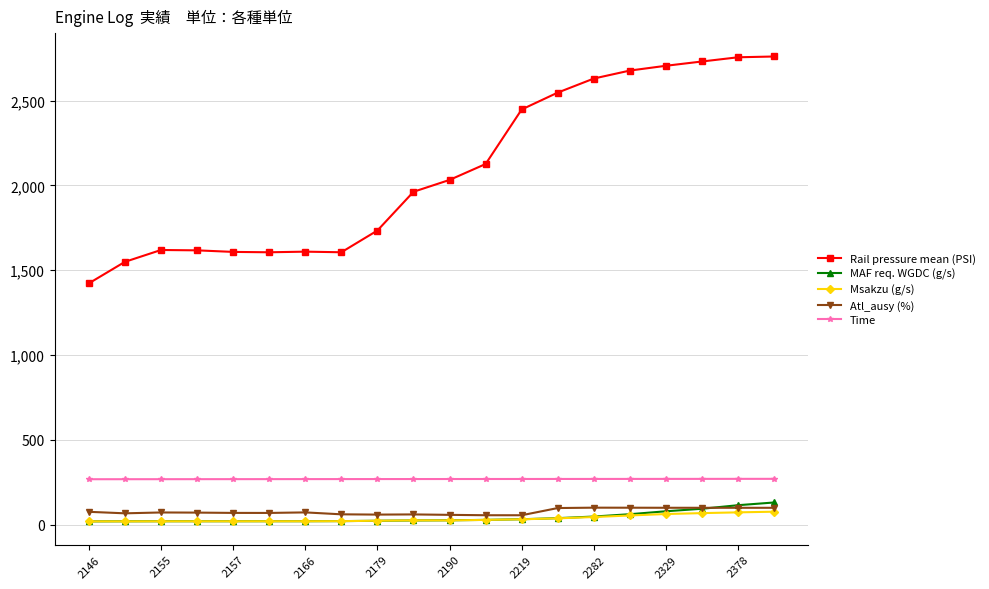

True or false: Time and MAF req. WGDC (g/s) cross at least once.

False